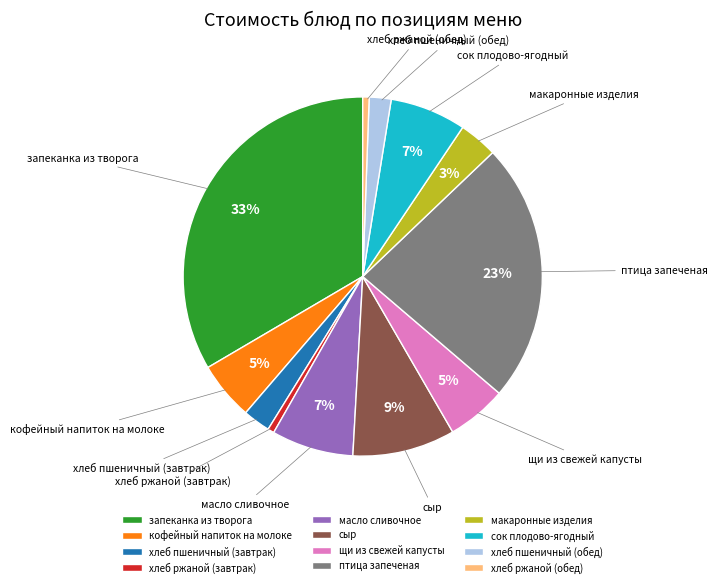

The сок плодово-ягодный slice represents 19% of the pie. True or false?

False